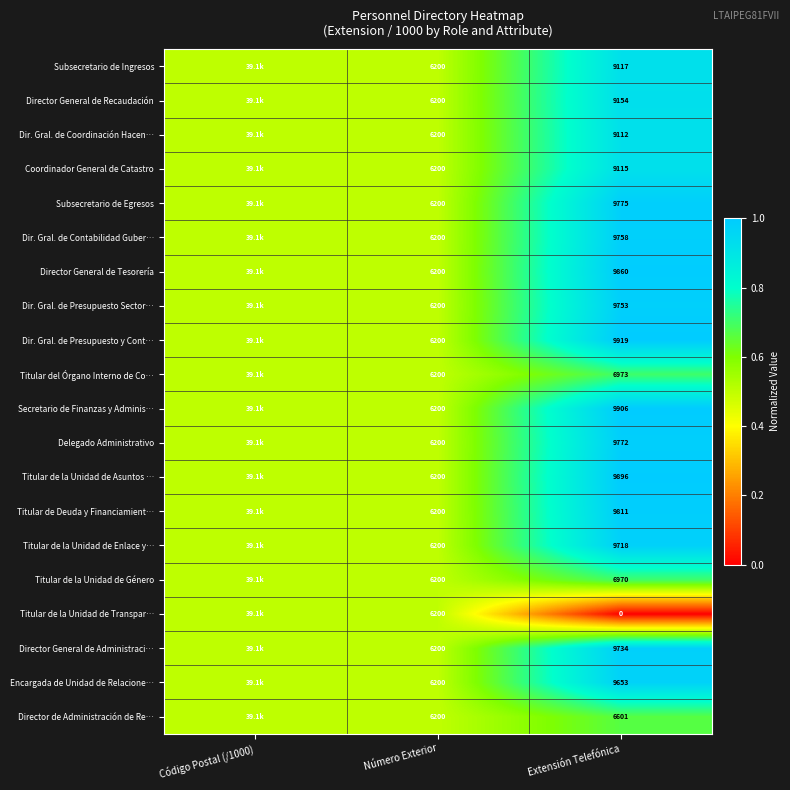

How many data points does each series have?

3